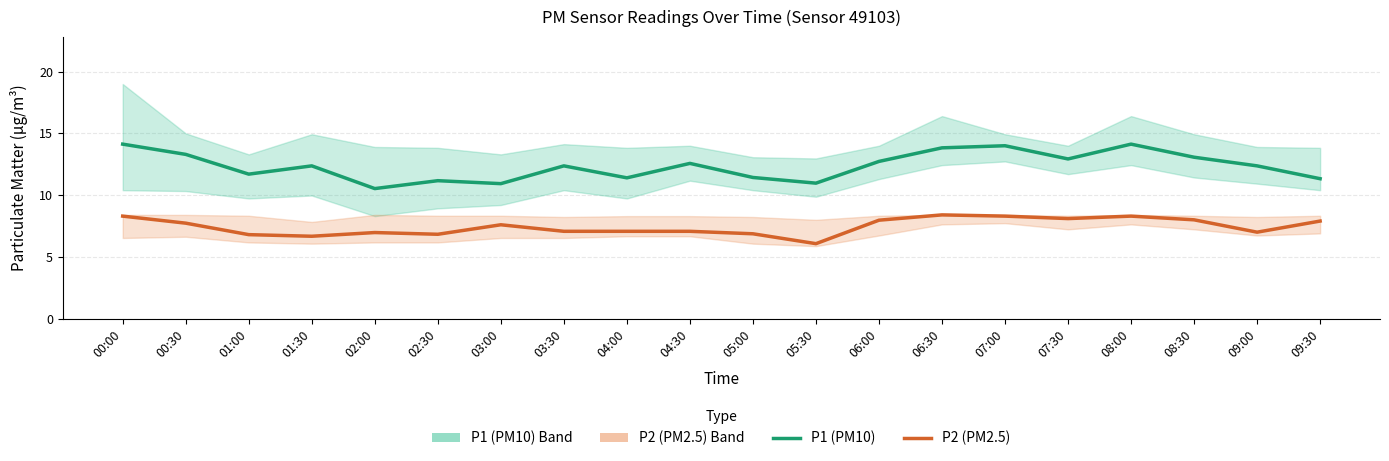

True or false: P2 (PM2.5) and P1 (PM10) intersect in this chart.

False